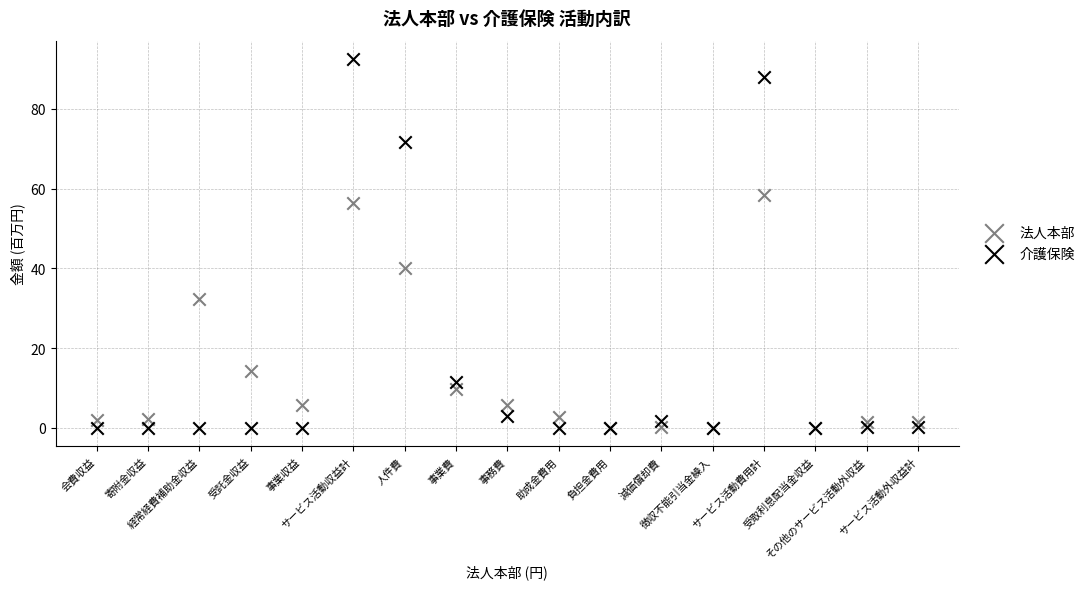

In the 法人本部 series, what Y value is closest to 29?

32.4